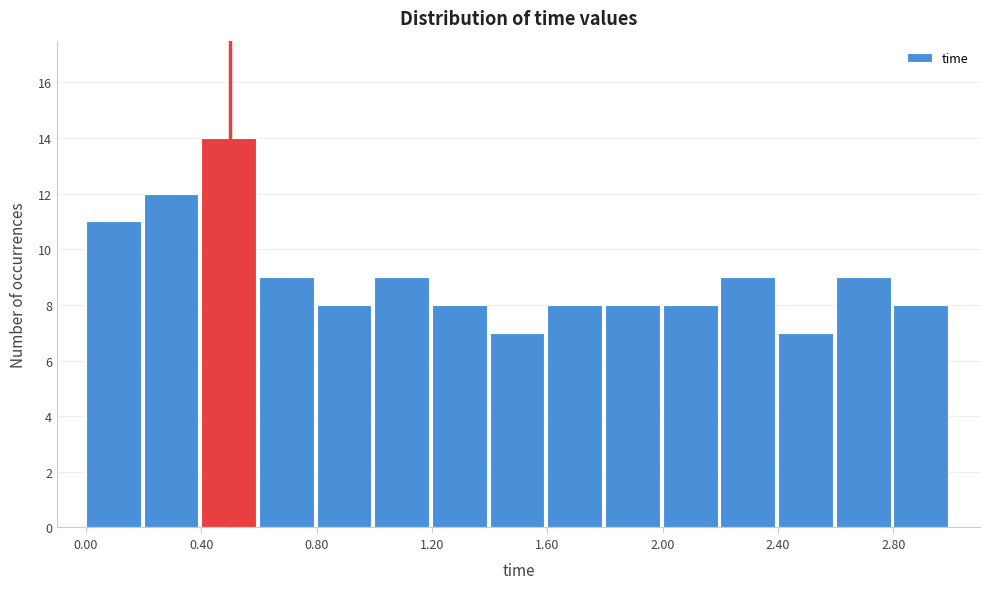

Reading left to right, list every bar in this chart as the range it spans on the x-axis followed by its height. The values are not printed on the chart, so give them approximately, as read against the axis.

0.0 to 0.2: 11
0.2 to 0.4: 12
0.4 to 0.6: 14
0.6 to 0.8: 9
0.8 to 1.0: 8
1.0 to 1.2: 9
1.2 to 1.4: 8
1.4 to 1.6: 7
1.6 to 1.8: 8
1.8 to 2.0: 8
2.0 to 2.2: 8
2.2 to 2.4: 9
2.4 to 2.6: 7
2.6 to 2.8: 9
2.8 to 3.0: 8